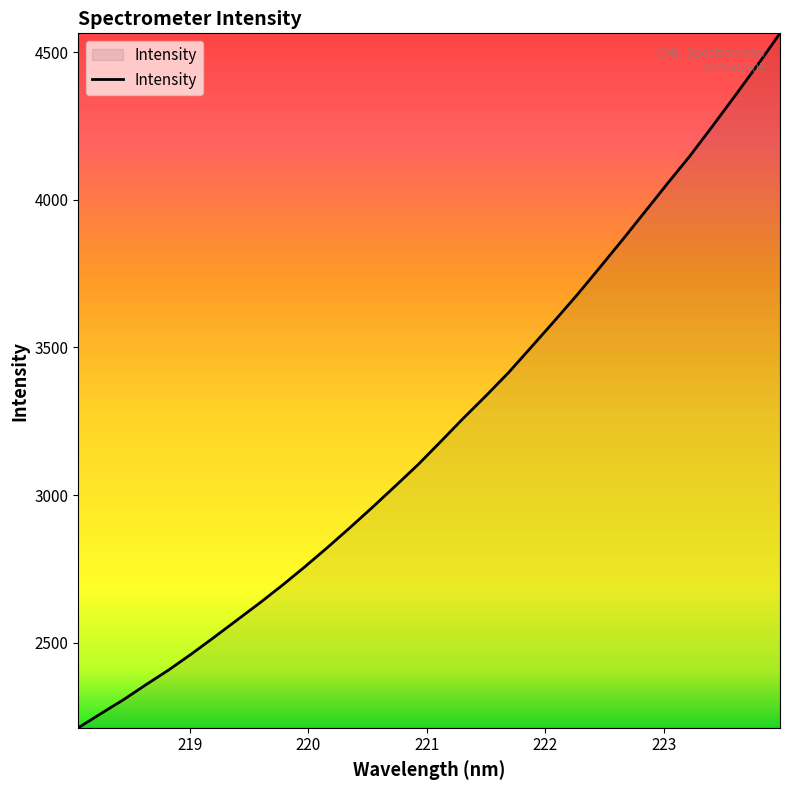

What is the greatest value displayed?

4564.7